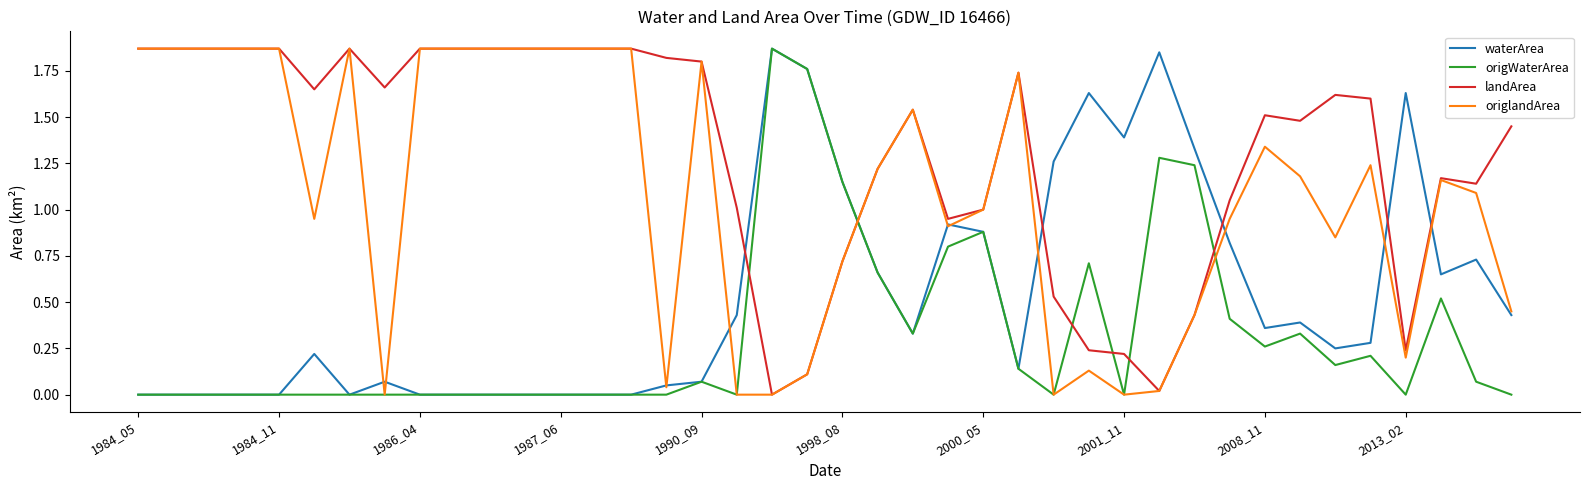

After their last crossing, which series has the higher values: waterArea or landArea?

landArea